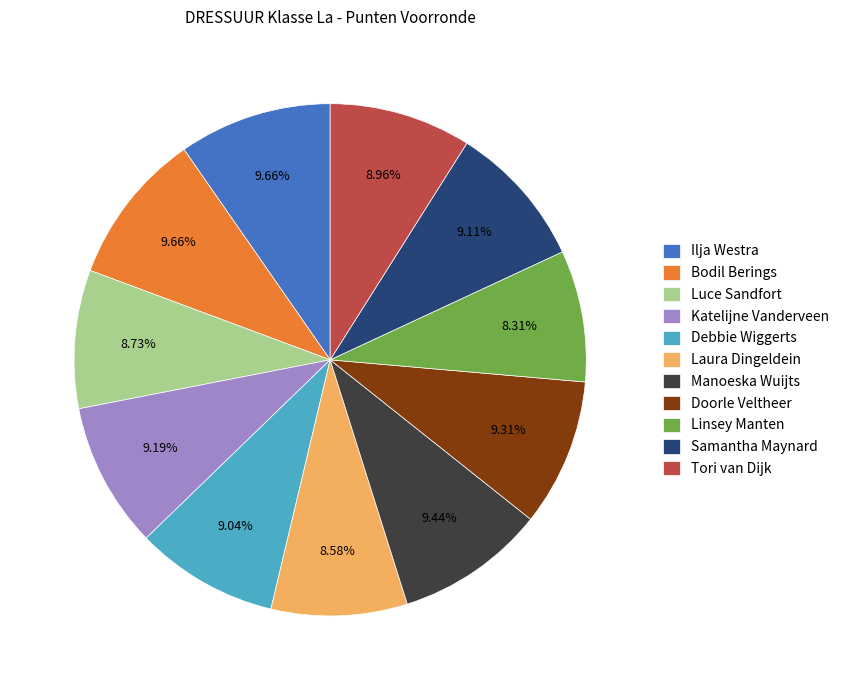

To the nearest percent, what is the average slice percentage?

9%